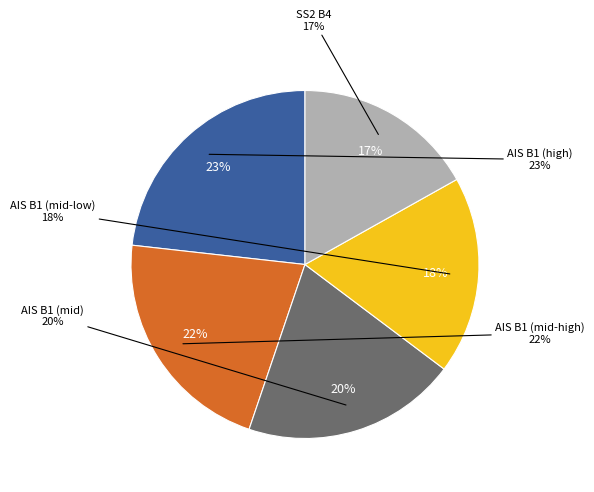

Does AIS_6 account for over 50% of the chart?

No